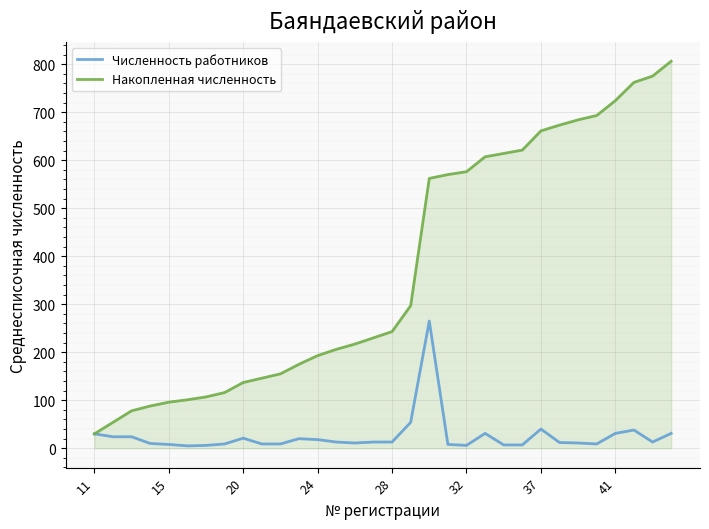

Which series has the widest spread of values?

Накопленная численность